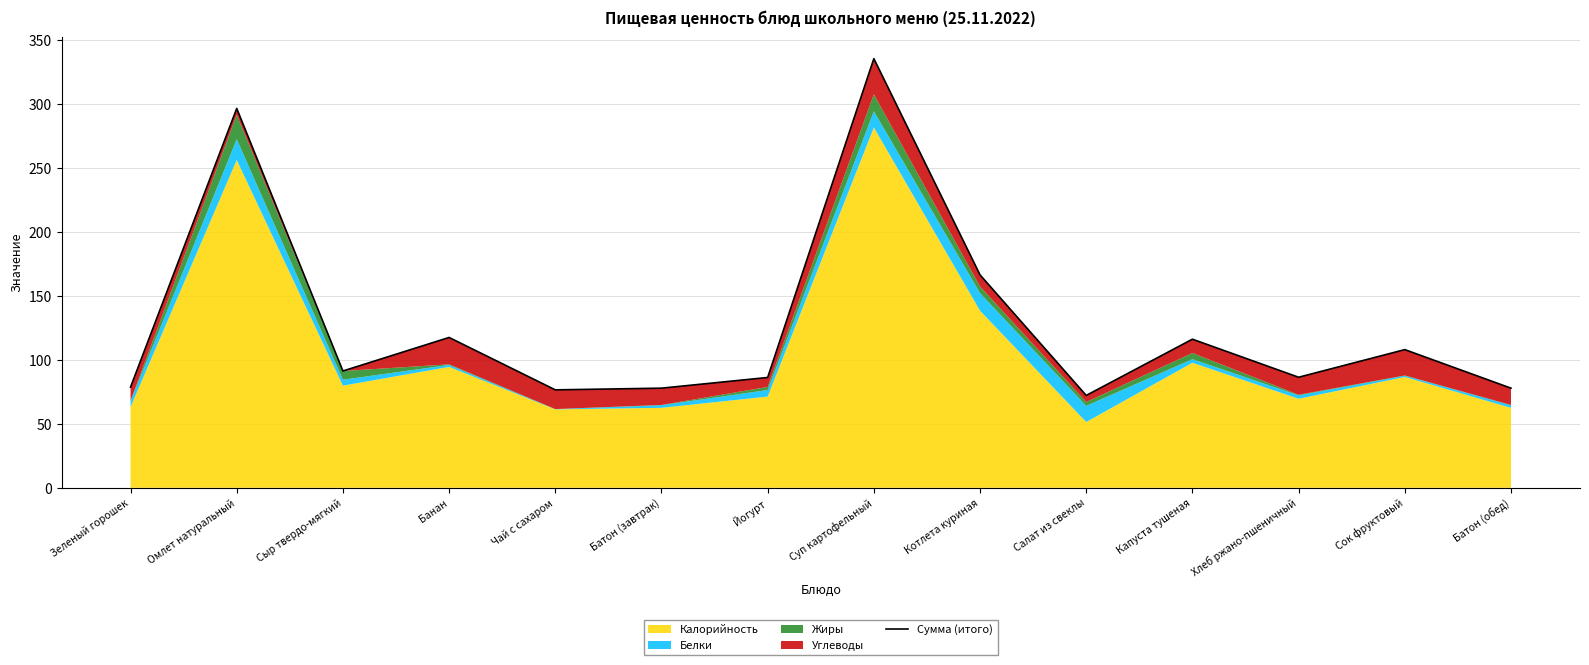

Is it true that the value at Сыр твердо-мягкий is 26.0?

False